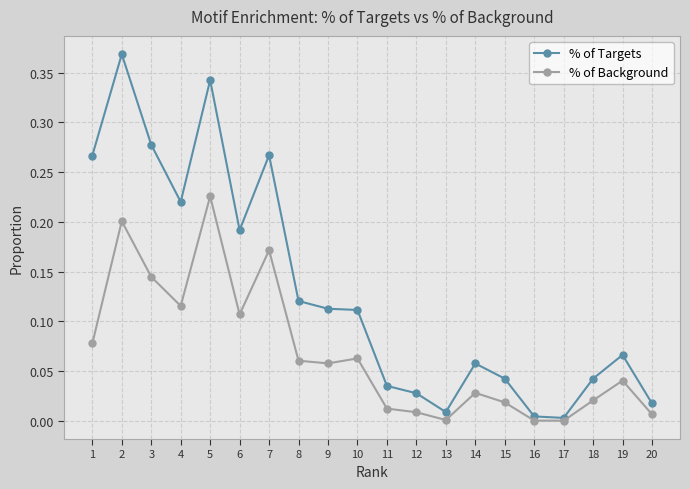

Is the value of % of Targets at 2 greater than the value of % of Background at 14?

Yes